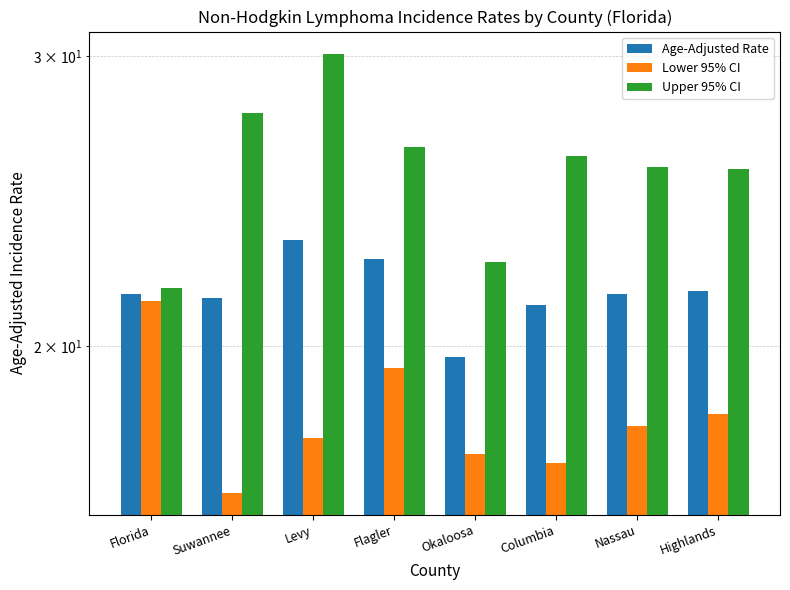

What position from the right is Suwannee?

7